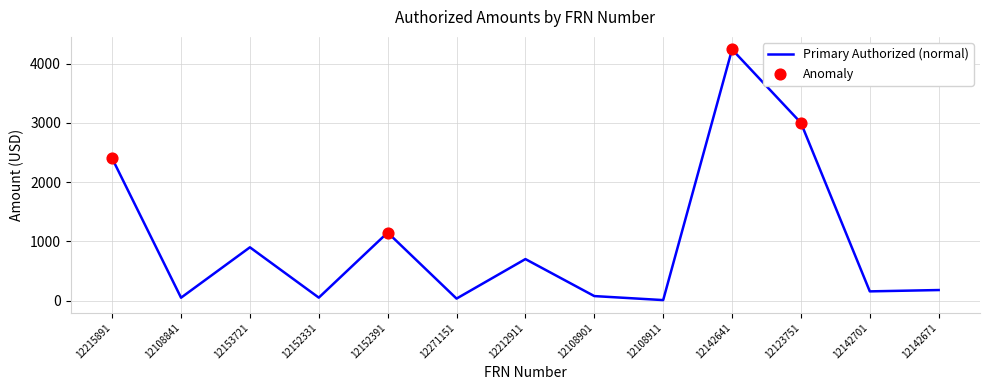

True or false: the data shows 3000.5 at 12123751.

True